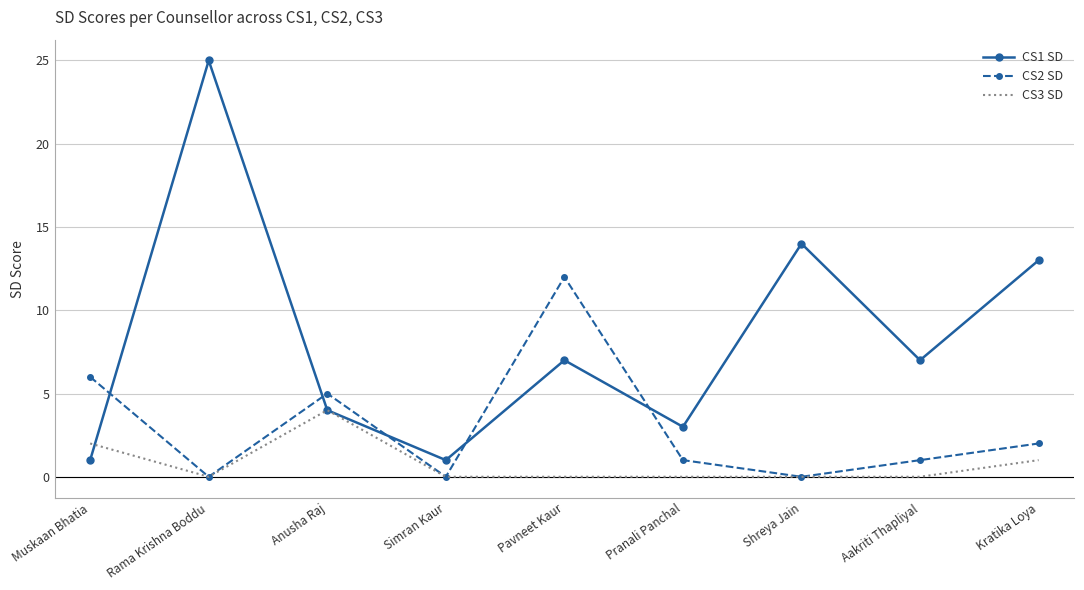

The CS1 SD series shows 1 at Muskaan Bhatia. True or false?

True